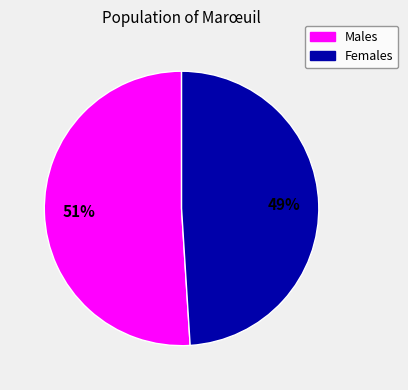

To the nearest percent, what is the difference between the largest and smallest slice percentages?

2%